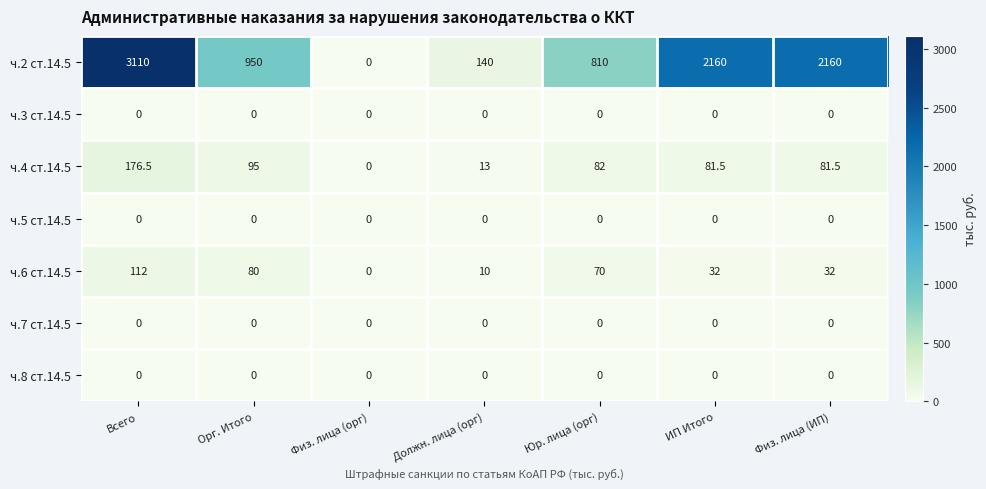

Which series has the widest spread of values?

ч.2 ст.14.5